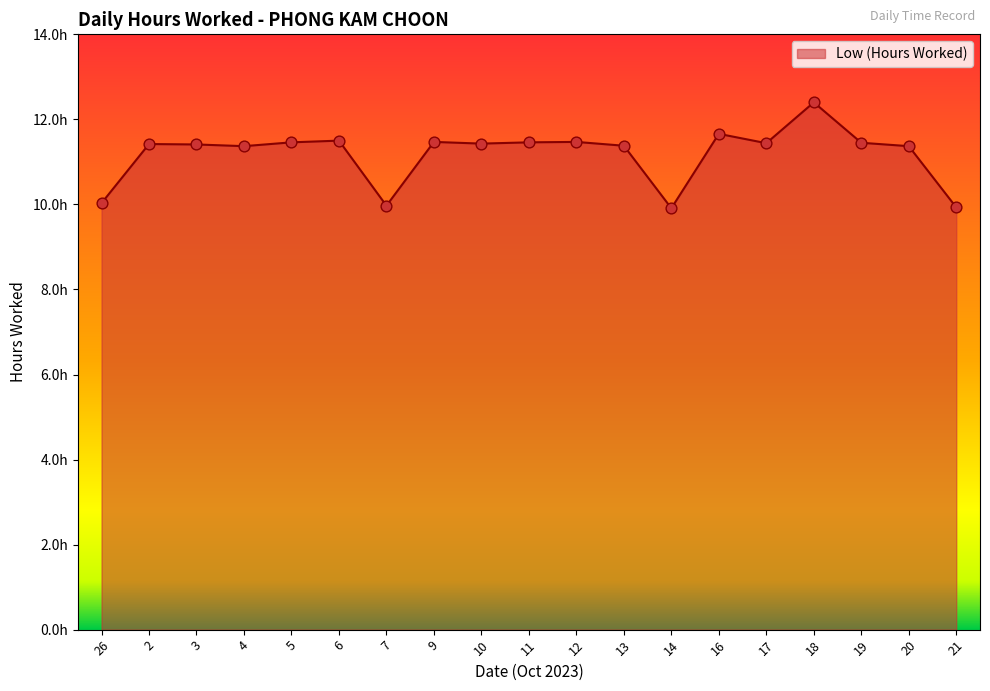

What is the change in value from 2 to 7?

-1.4